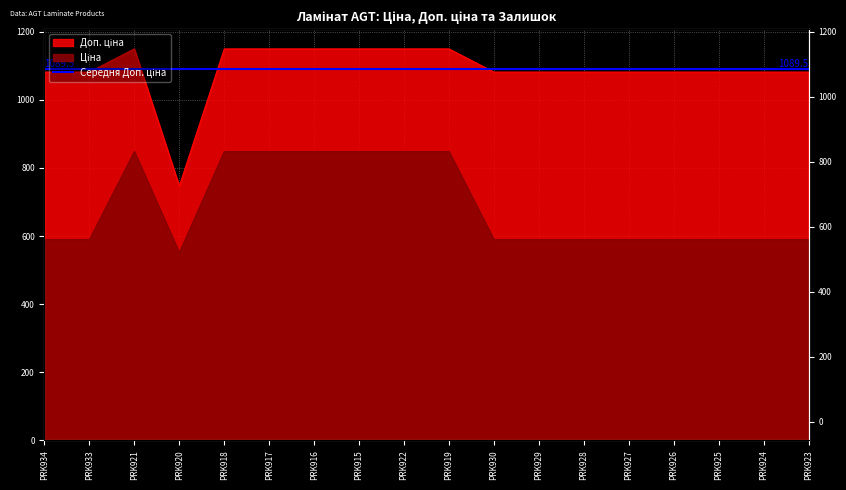

True or false: Ціна has more than 1 points higher than both neighbors.

False